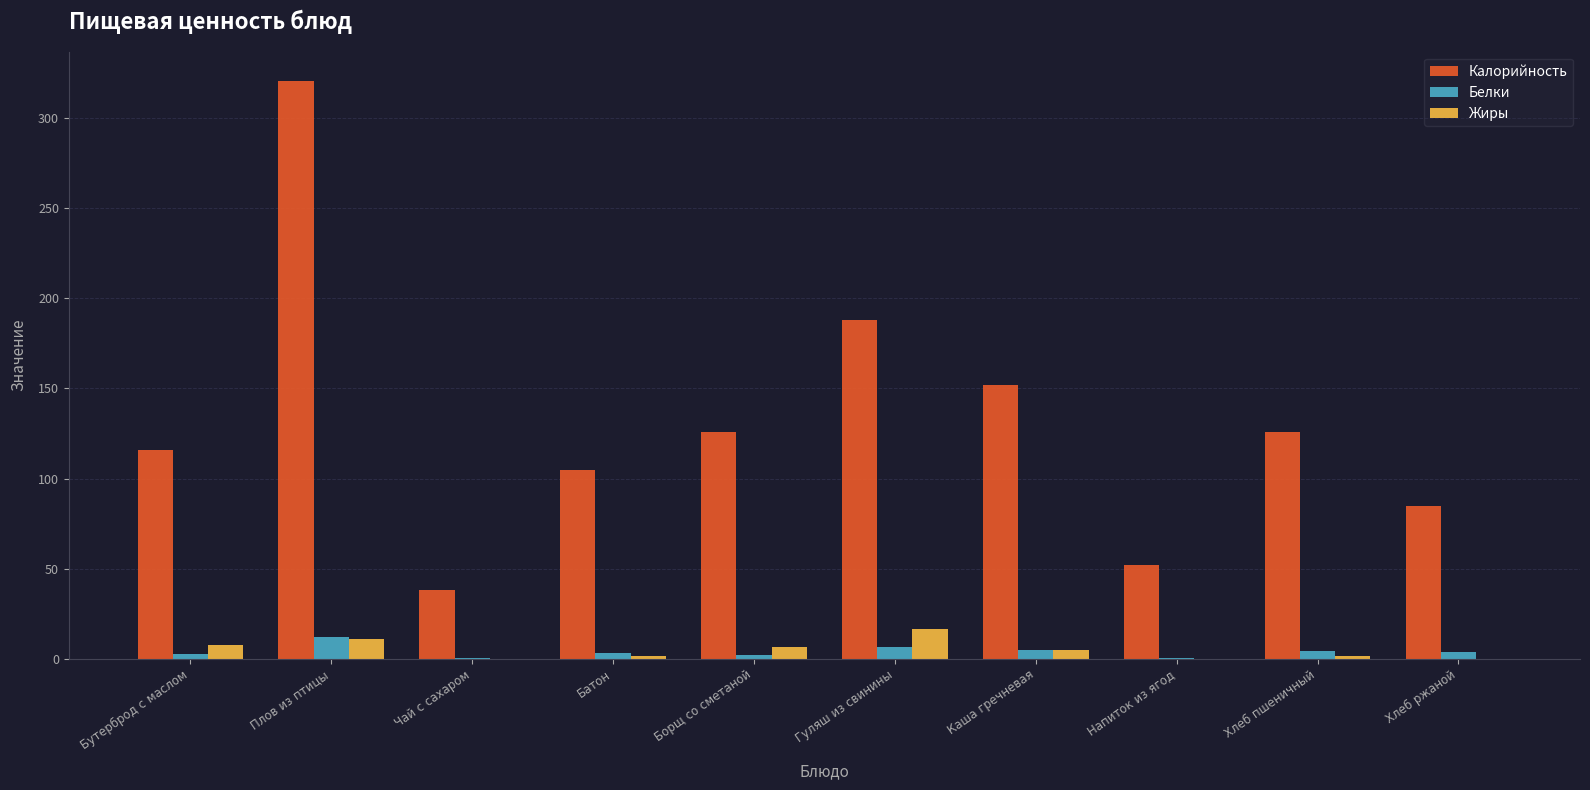

What is the sum of all Белки values?

39.4